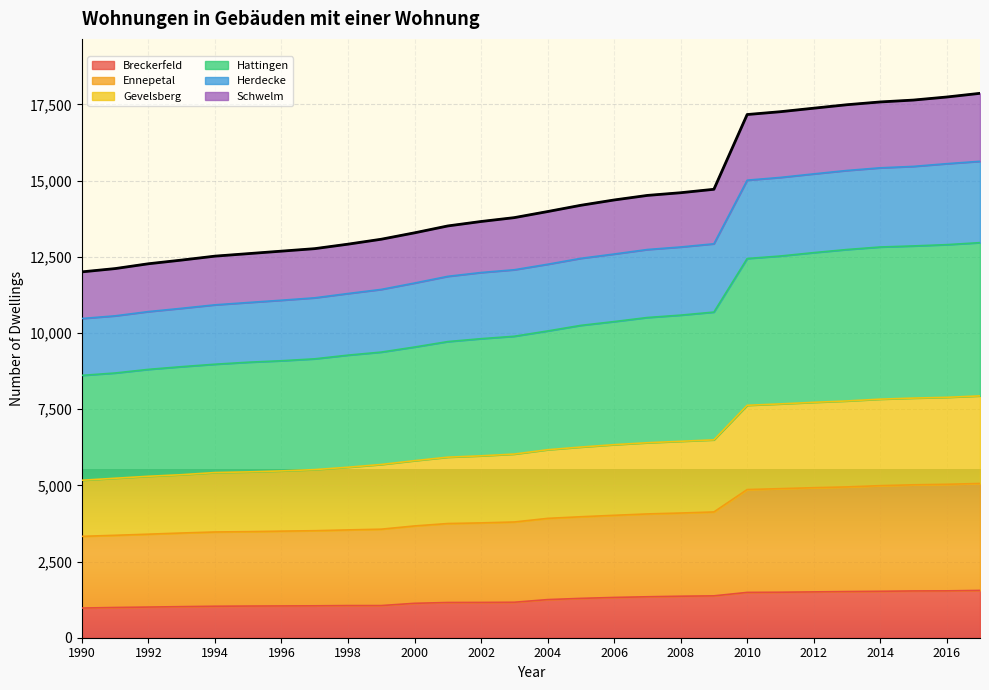

What is the maximum value for Breckerfeld?

1552